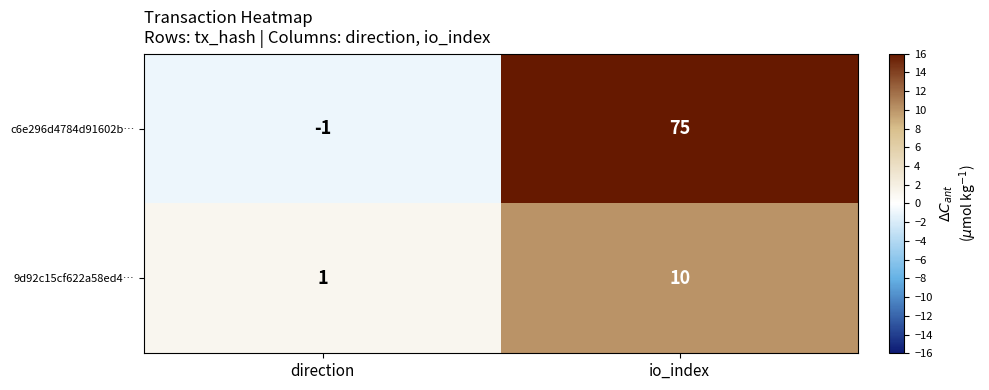

Rank the series at io_index from lowest to highest value.

9d92c15cf622a58ed4…, c6e296d4784d91602b…